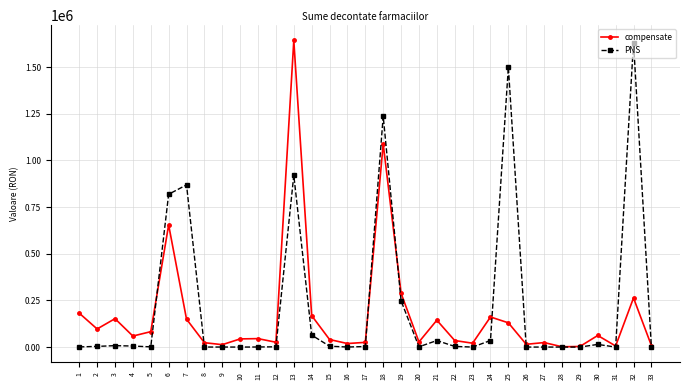

At which category is the sum across all series the highest?

13